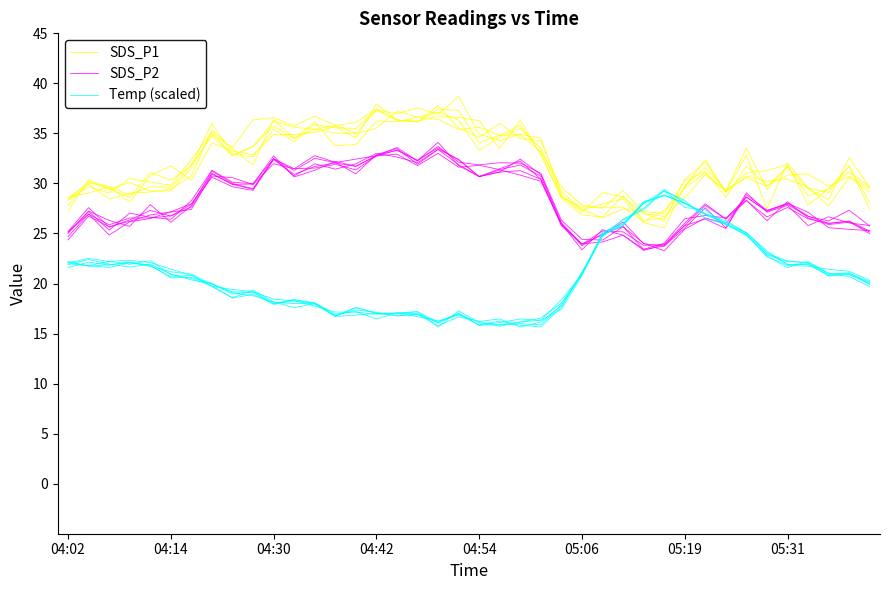

True or false: SDS_P1 and SDS_P2 cross at least once.

False